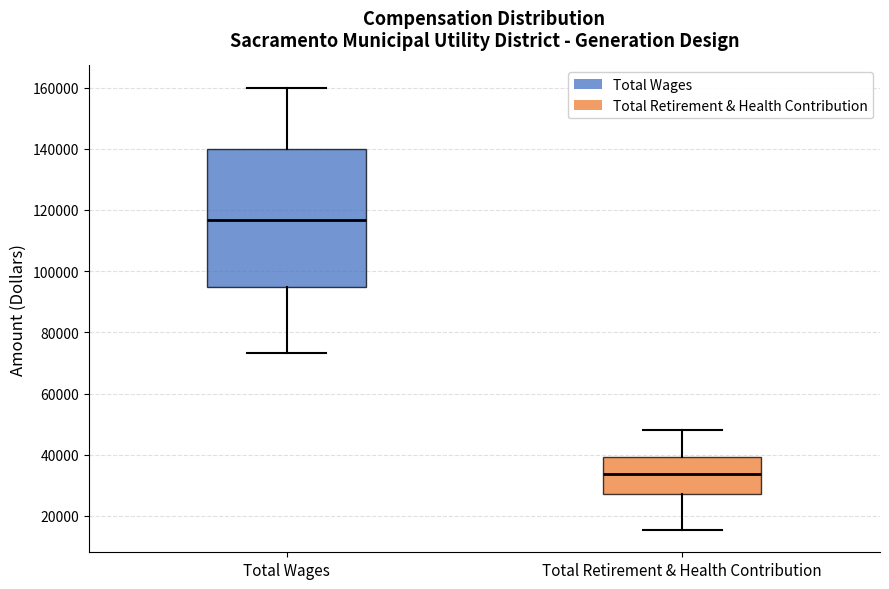

Reading left to right, transcribe this box plot: for each box, give where its median line is, the range the box spans, and where its two whiskers end, as read against the y-axis. The values are not printed on the chart, so give them approximately, as read against the axis.

Total Wages: median 116000, box 94000 to 140000, whiskers 74000 to 160000
Total Retirement & Health Contribution: median 34000, box 28000 to 40000, whiskers 16000 to 48000